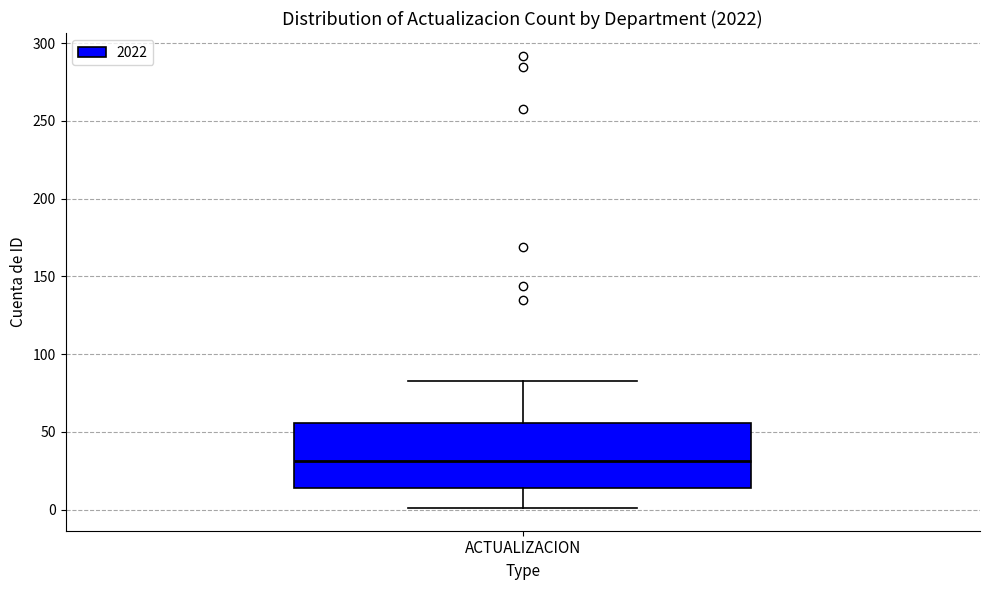

Transcribe this box plot: give where the median line is, the range the box spans, and where the two whiskers end, as read against the y-axis. The values are not printed on the chart, so give them approximately, as read against the axis.

median 30, box 15 to 55, whiskers 0 to 85